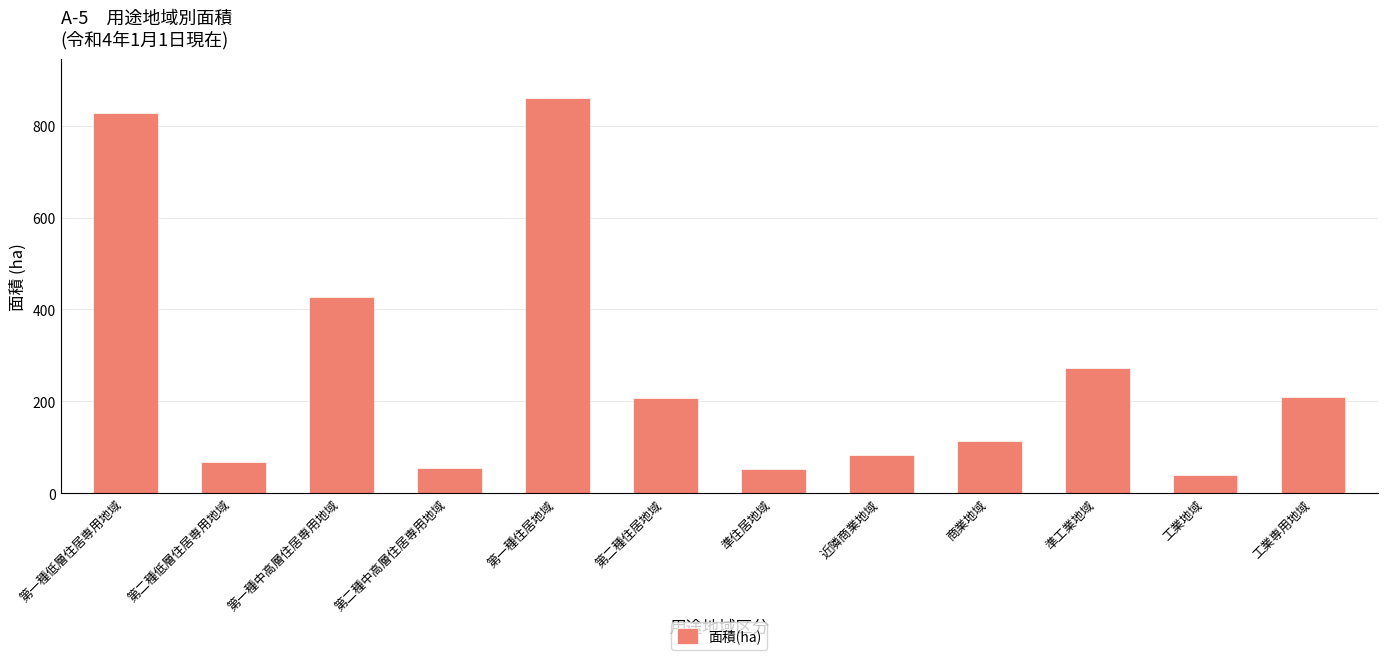

What is the ratio of the value at 準工業地域 to the value at 第一種住居地域?

0.3